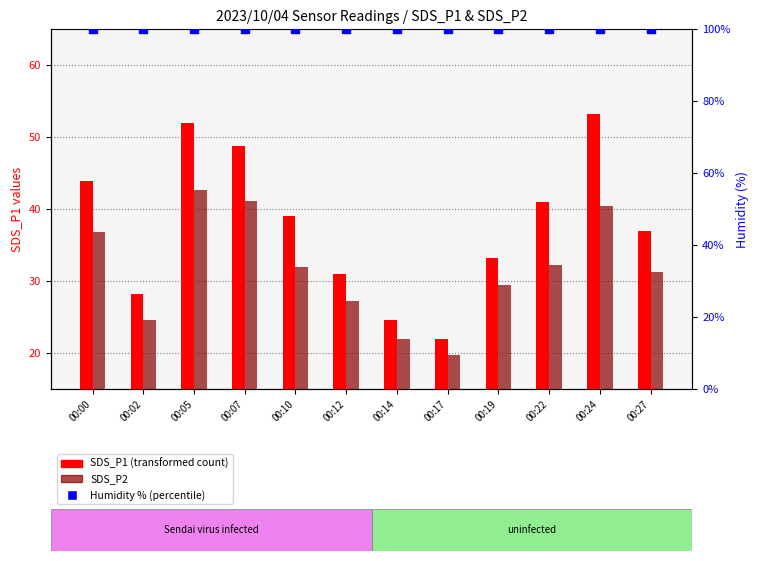

Which series contains the highest Y value?

Humidity (%)